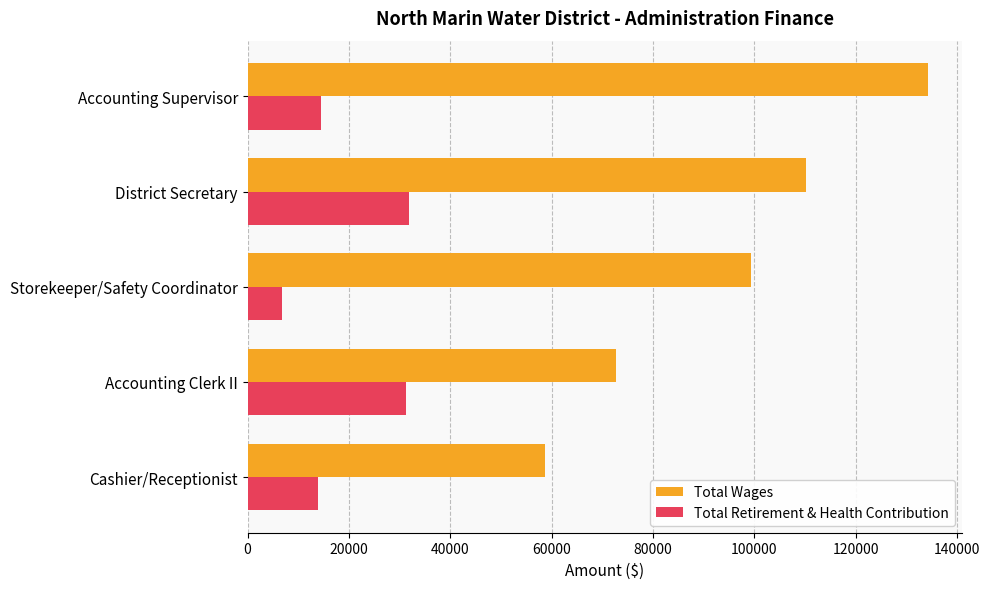

The Total Retirement & Health Contribution series shows 3902 at Accounting Supervisor. True or false?

False